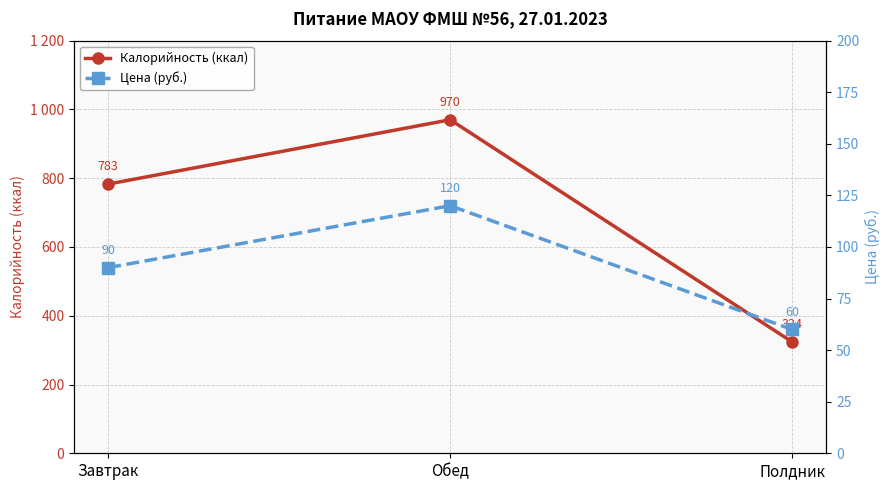

At how many categories does at least one series exceed 539?

2